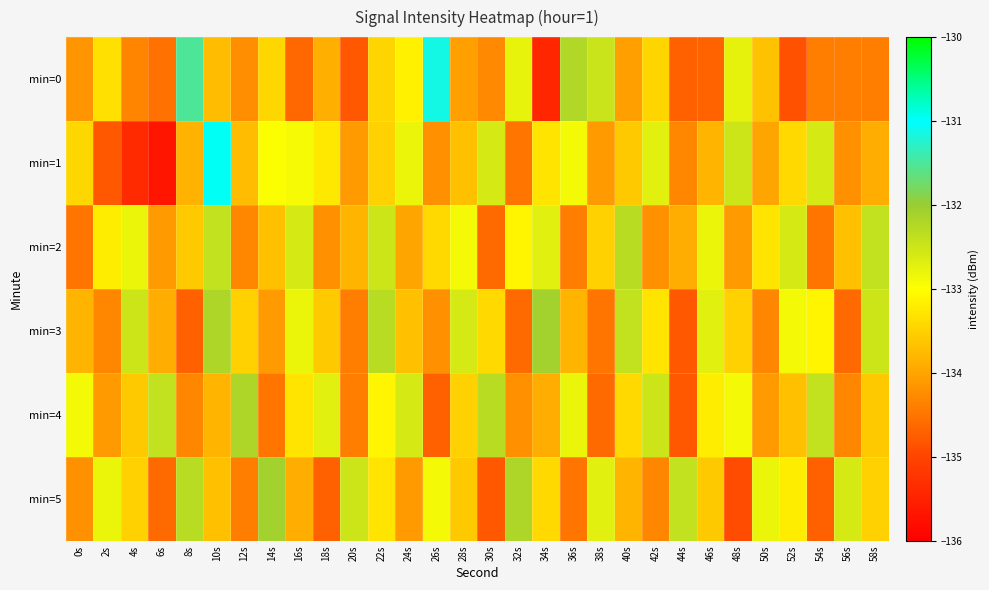

Which has a higher value, 4s or 8s?

8s